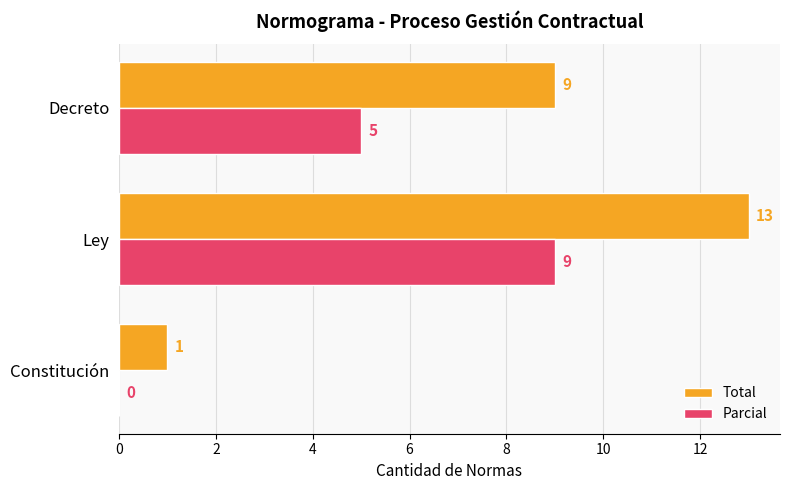

At which category is the sum across all series the highest?

Ley